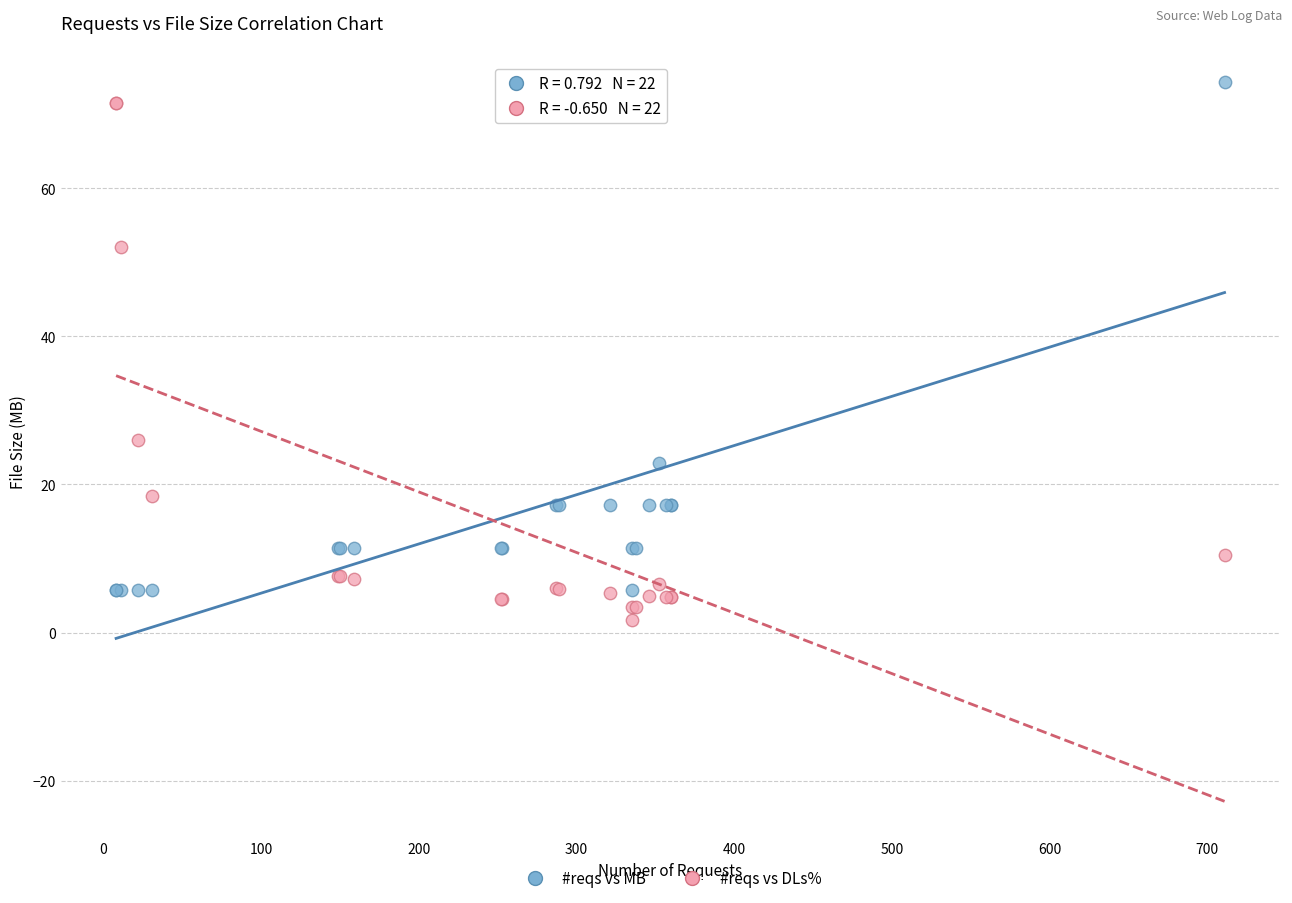

Across all series, what Y value is closest to 38?

26.0